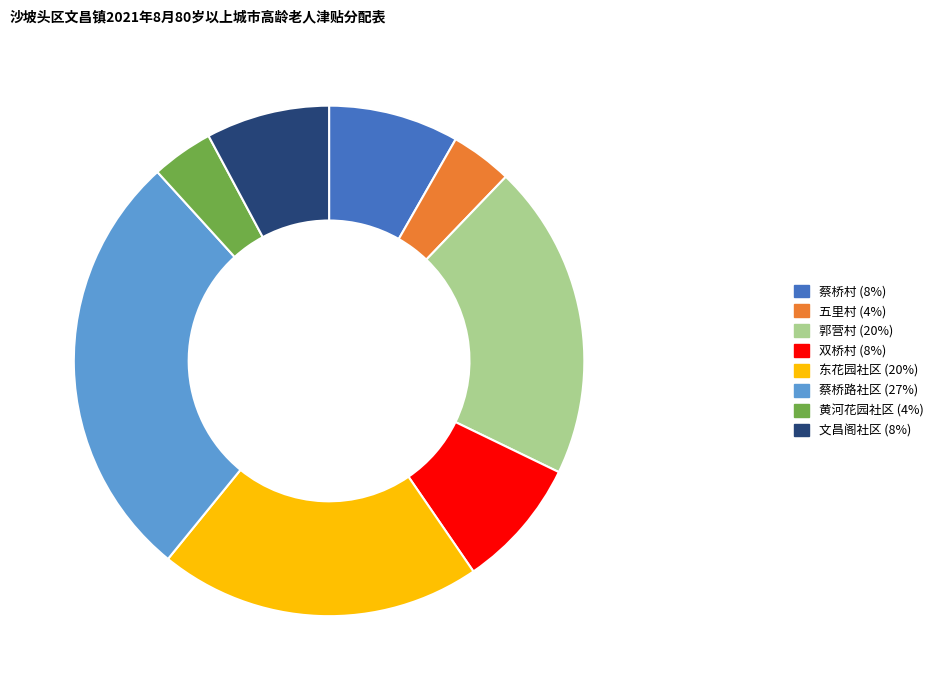

Approximately how many times larger is the value at 双桥村 compared to 东花园社区?

0.4